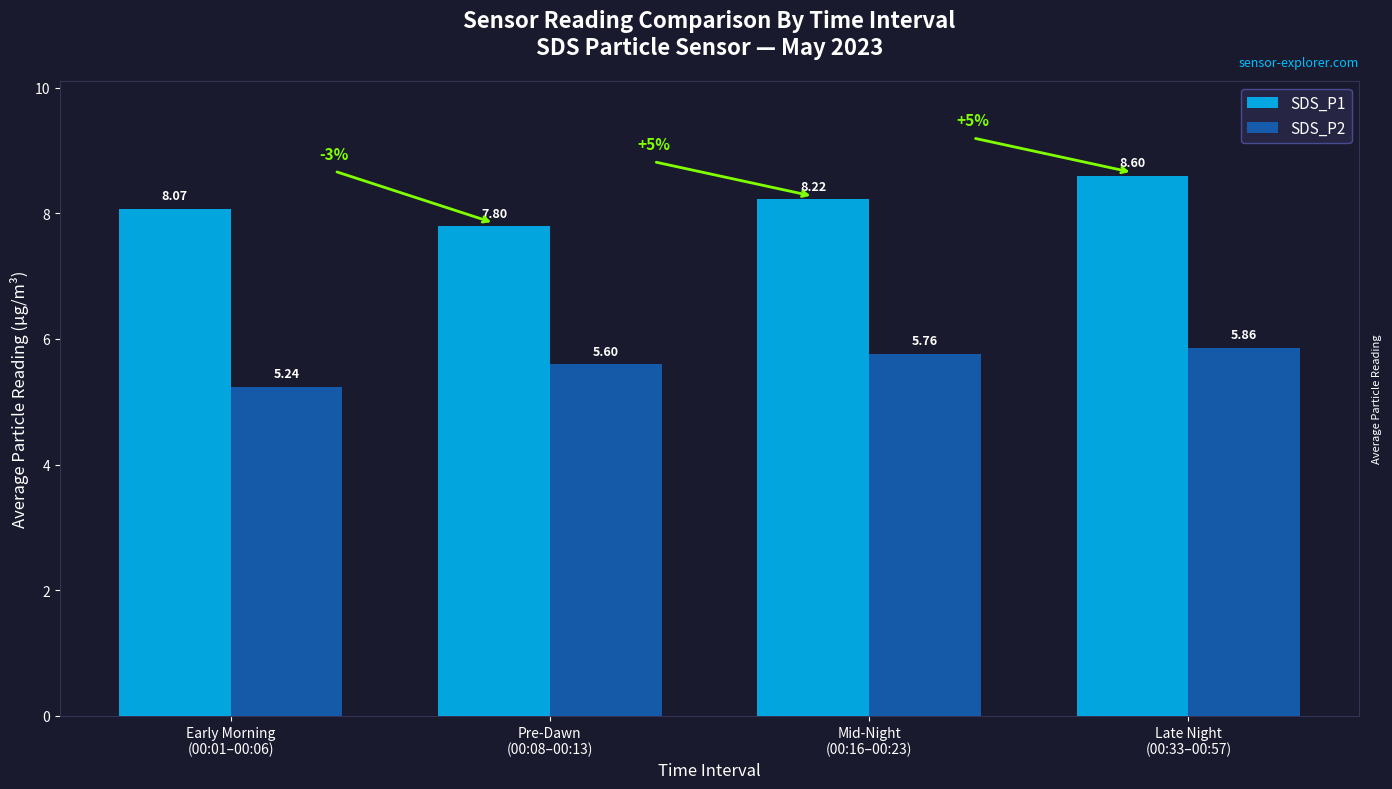

List the labels in order of SDS_P2 value, smallest first.

Early Morning
(00:01–00:06), Pre-Dawn
(00:08–00:13), Mid-Night
(00:16–00:23), Late Night
(00:33–00:57)